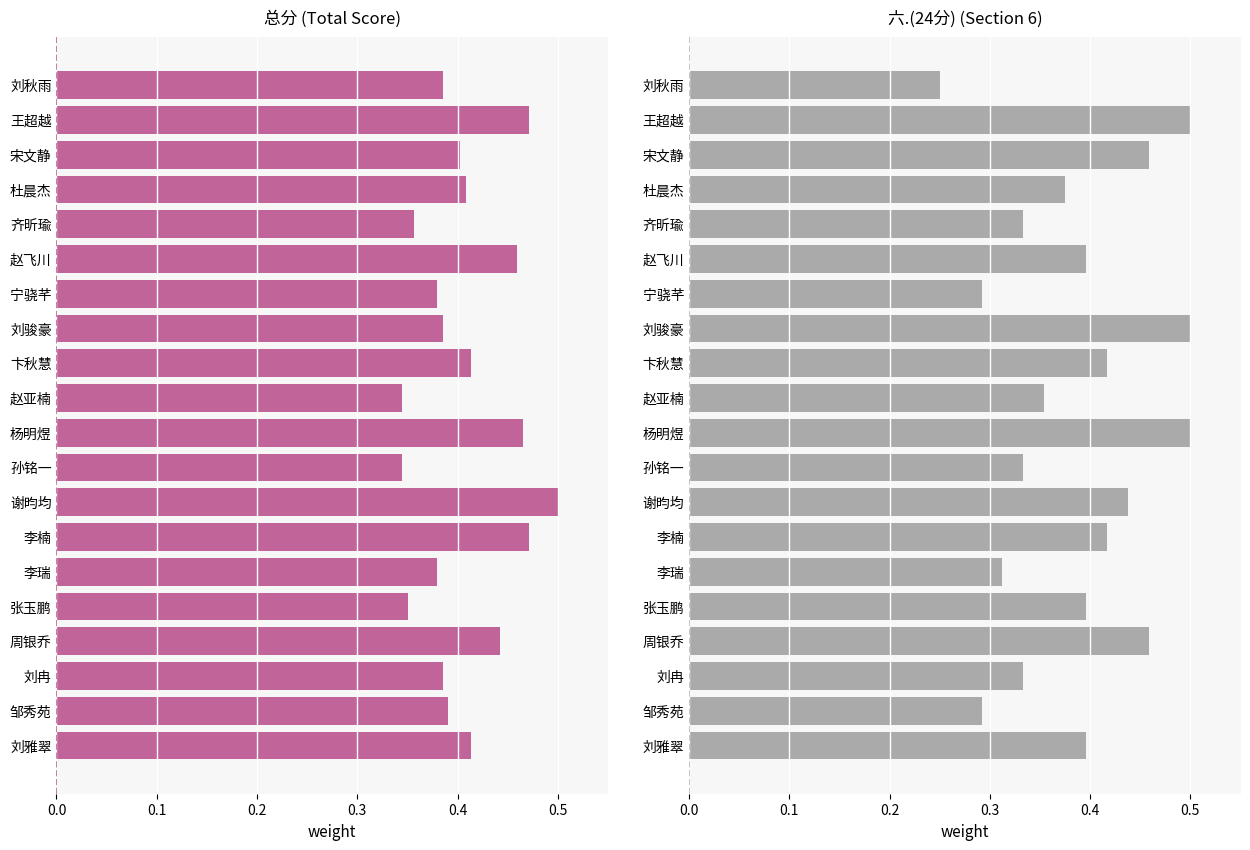

What value does the 总分 series have at 张玉鹏?

0.4